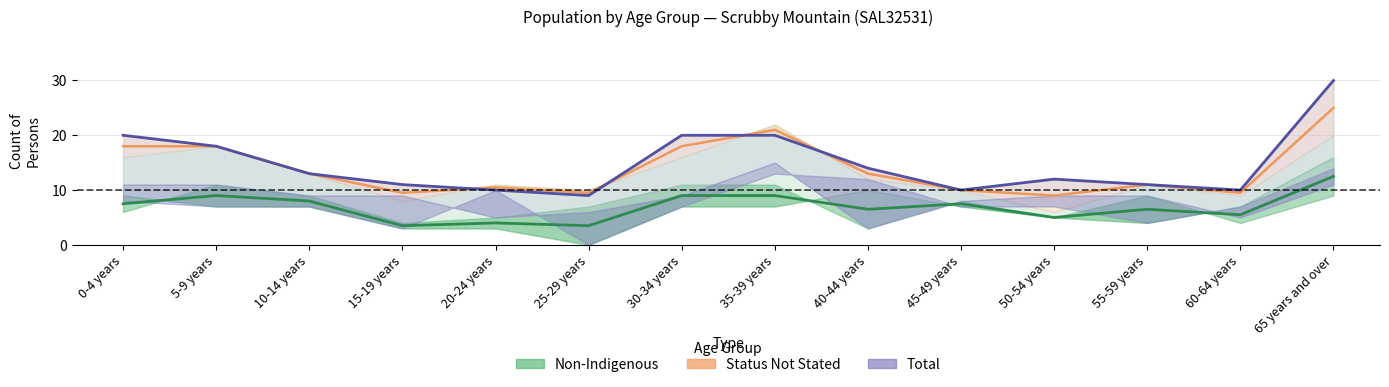

At which category is the sum across all series the highest?

65 years and over